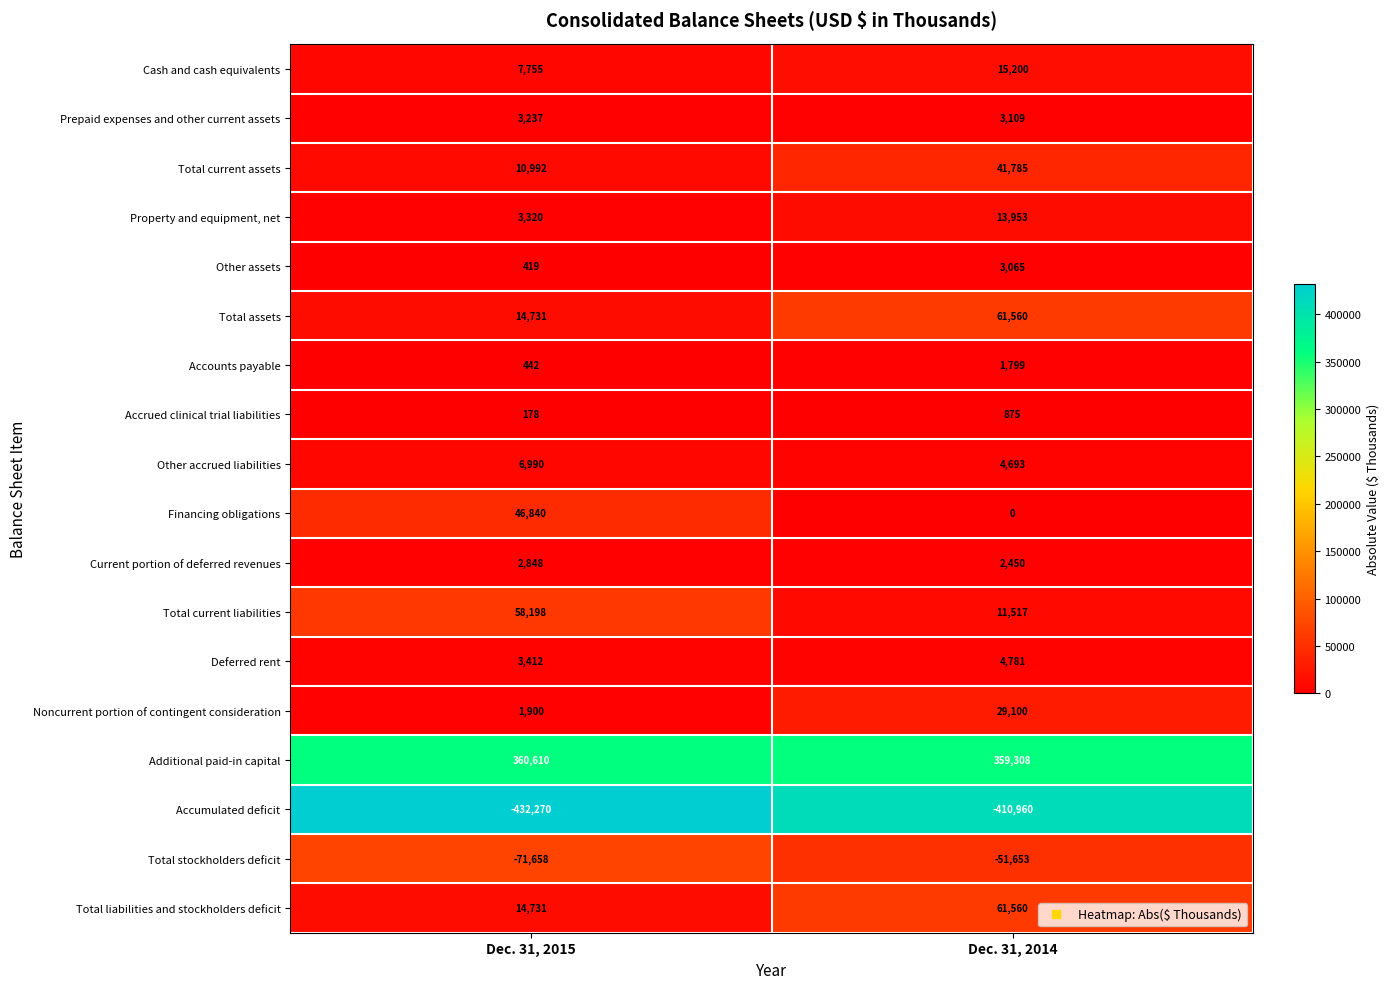

Which series changed the most between Dec. 31, 2015 and Dec. 31, 2014?

Financing obligations